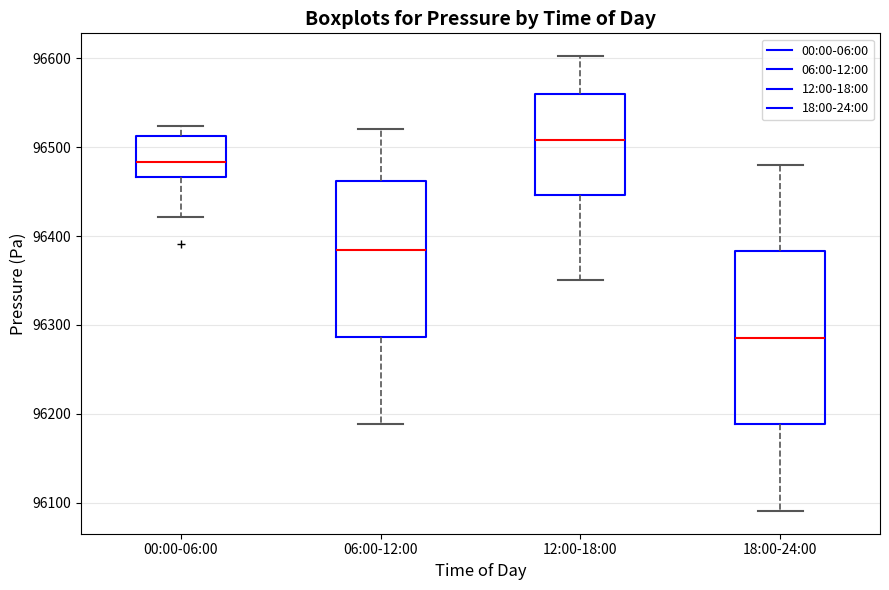

Where is the lower edge of the box for 18:00-24:00 on the y-axis? The values are not printed on the chart, so give them approximately, as read against the axis.

96190